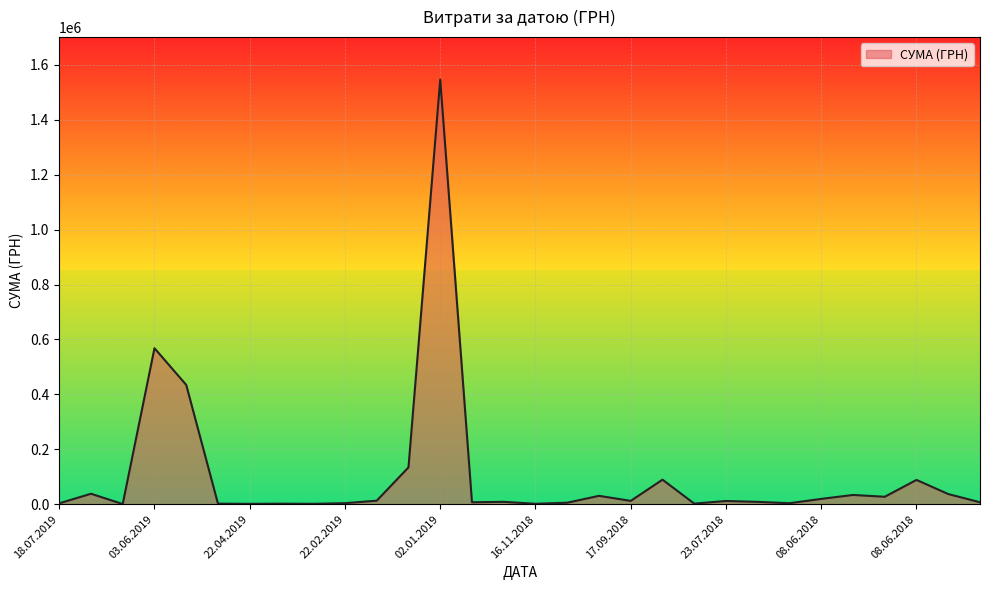

How many lines are shown in the chart?

1